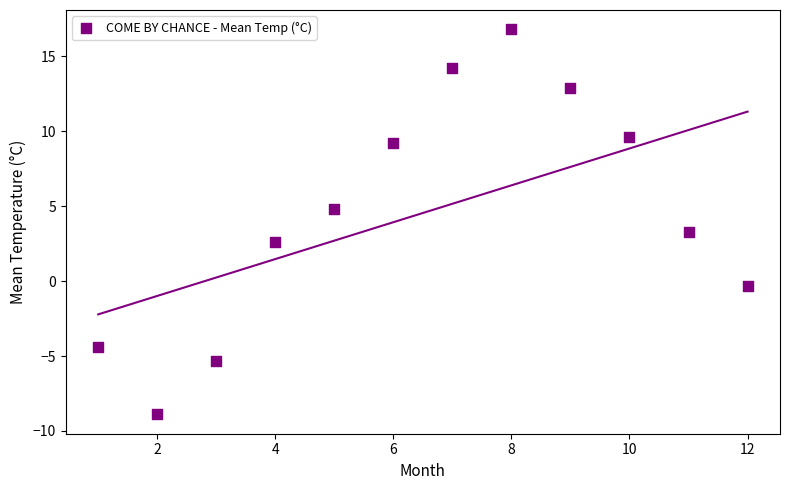

What is the range of X values (max minus min)?

11.0